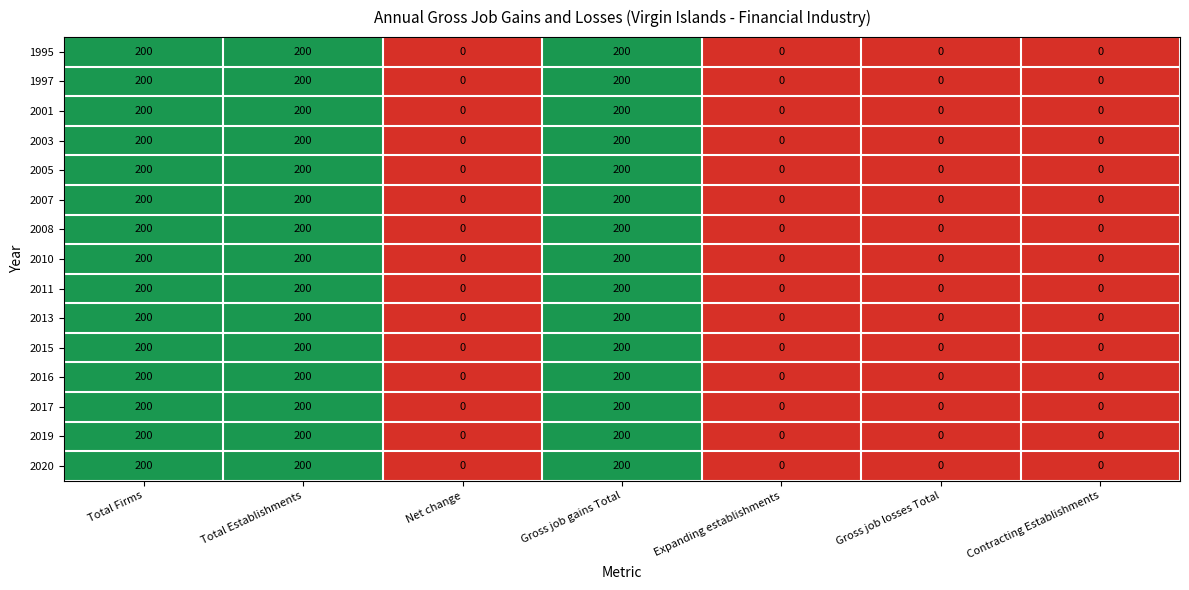

What is the maximum value shown in the chart?

200